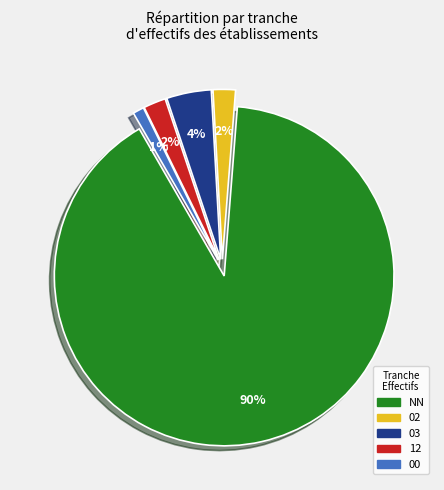

To the nearest percent, what is the difference between the 03 and 12 slice percentages?

2%